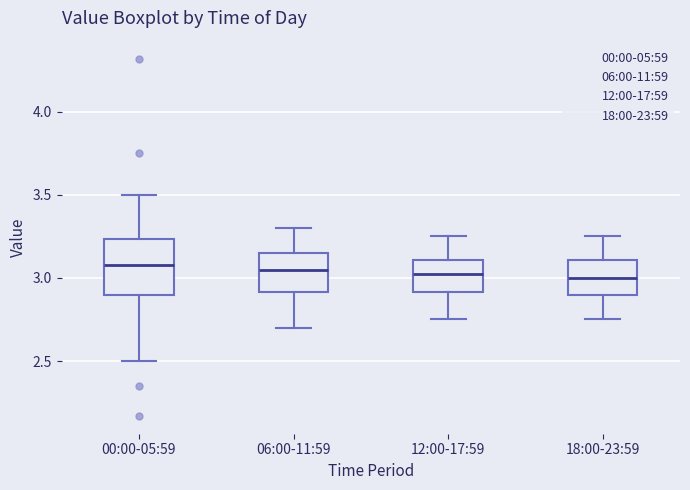

Reading left to right, transcribe this box plot: for each box, give where its median line is, the range the box spans, and where its two whiskers end, as read against the y-axis. The values are not printed on the chart, so give them approximately, as read against the axis.

00:00-05:59: median 3.10, box 2.90 to 3.25, whiskers 2.50 to 3.50
06:00-11:59: median 3.05, box 2.90 to 3.15, whiskers 2.70 to 3.30
12:00-17:59: median 3.05, box 2.90 to 3.10, whiskers 2.75 to 3.25
18:00-23:59: median 3.00, box 2.90 to 3.10, whiskers 2.75 to 3.25